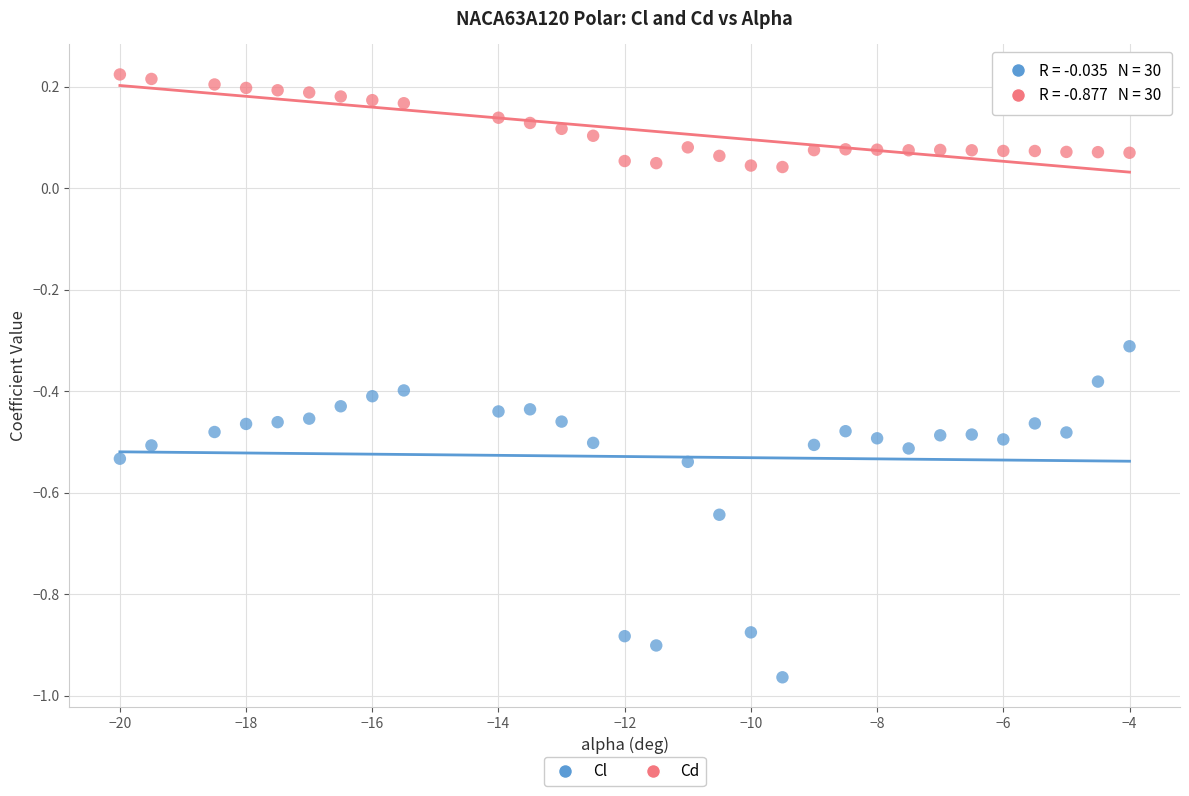

Across all data points, what is the range of Y values (max minus min)?

1.2